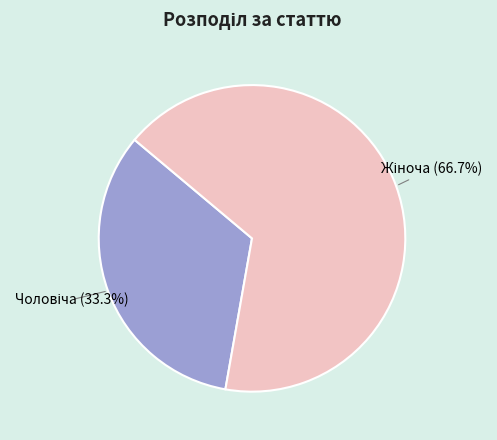

Does any single category account for the majority?

Yes